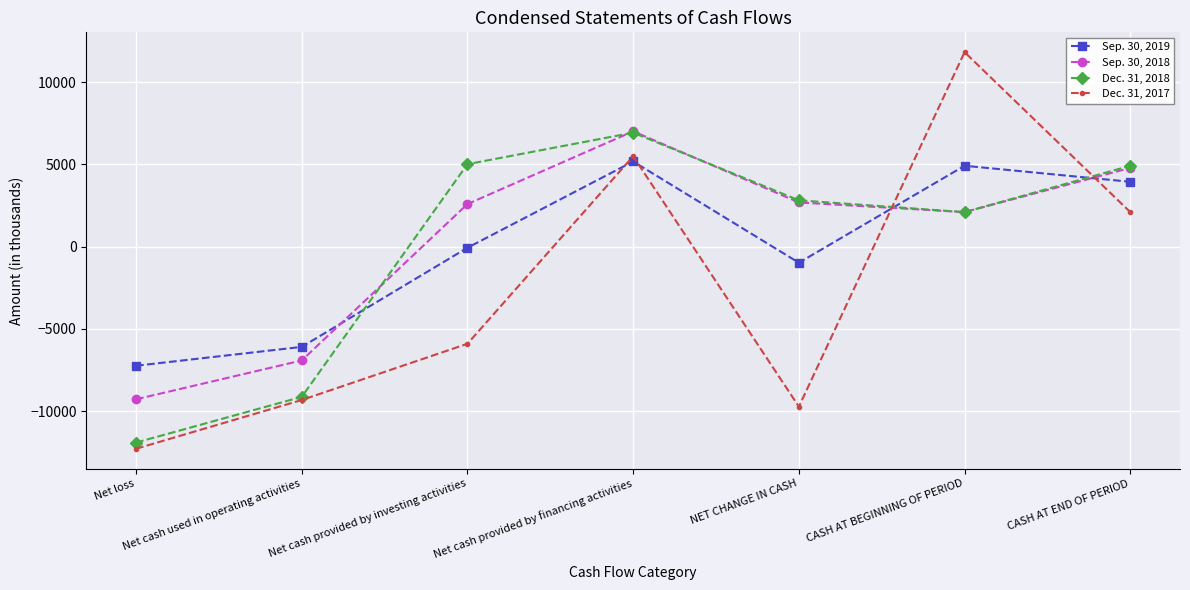

True or false: Dec. 31, 2018 has a value of 8317 at Net cash provided by investing activities.

False